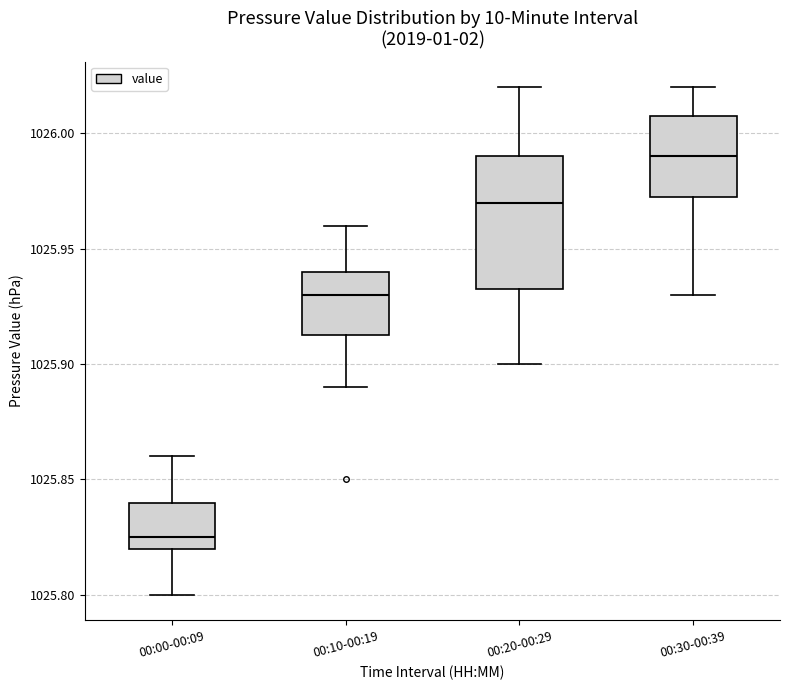

Where is the upper edge of the box for 00:00-00:09 on the y-axis? The values are not printed on the chart, so give them approximately, as read against the axis.

1025.840